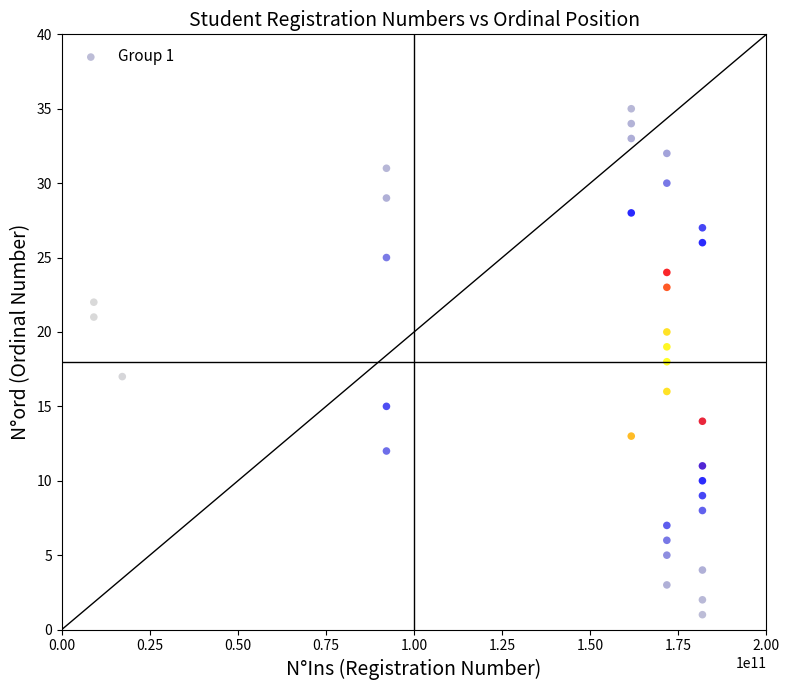

What is the range of X values (max minus min)?

172740331320